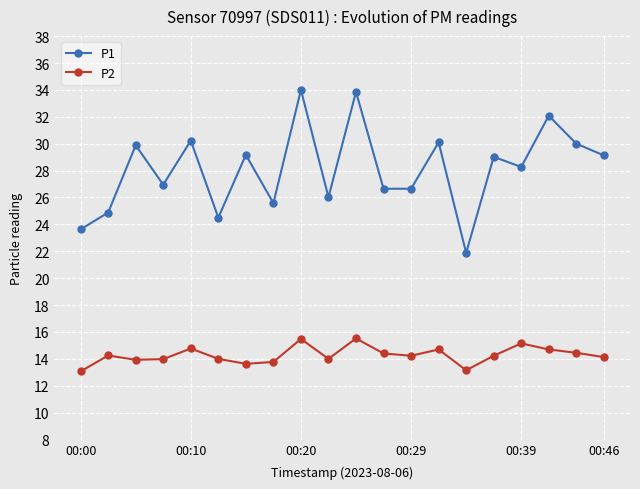

What is the value of the P2 point at the 3rd from the left?

13.9